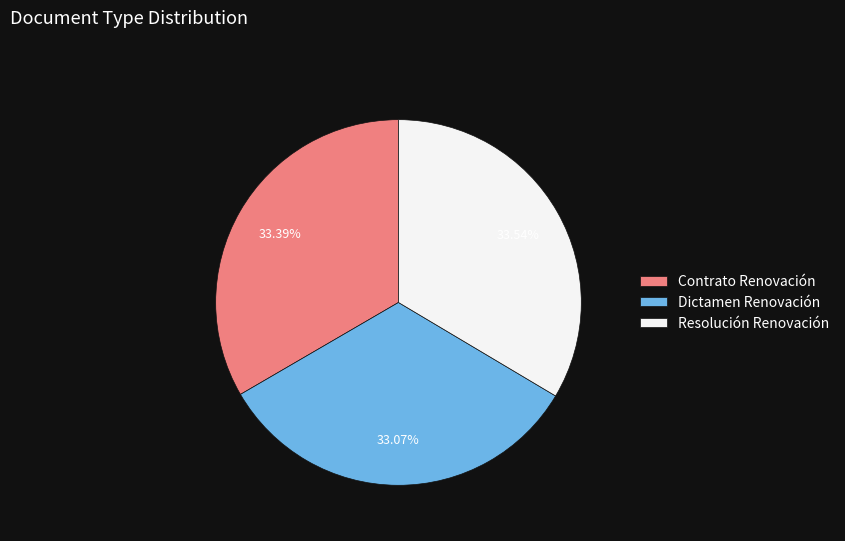

Count the number of slices in the pie.

3